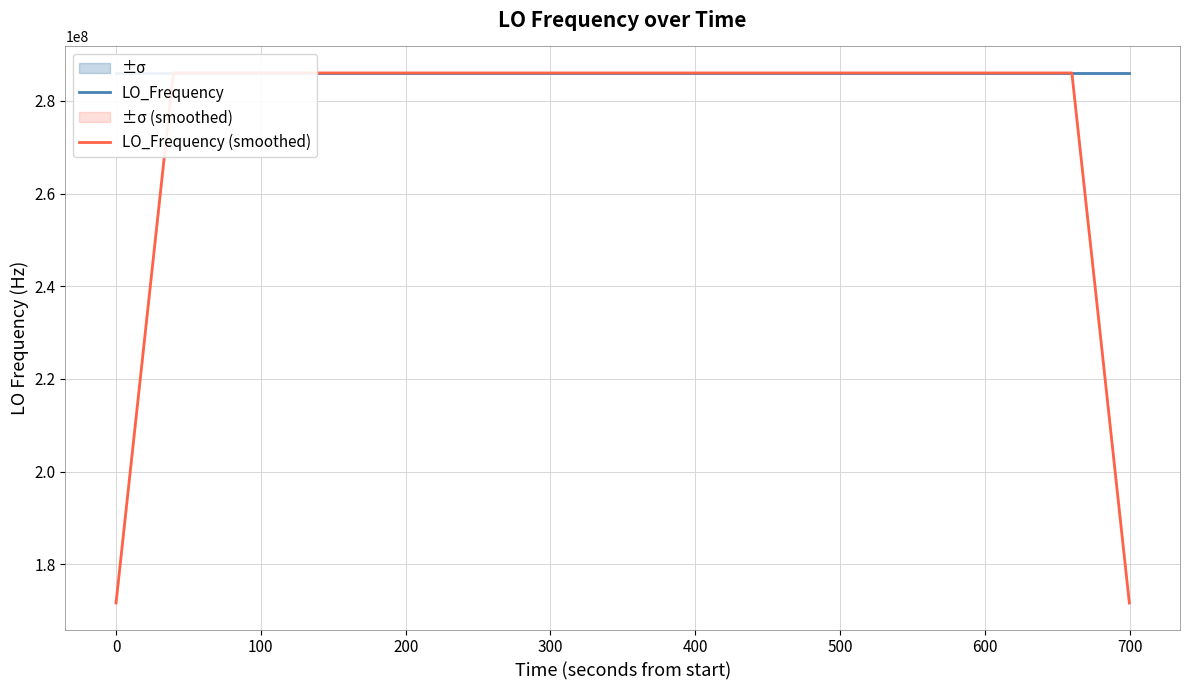

What is the minimum value for LO_Frequency (smoothed)?

171628199.5